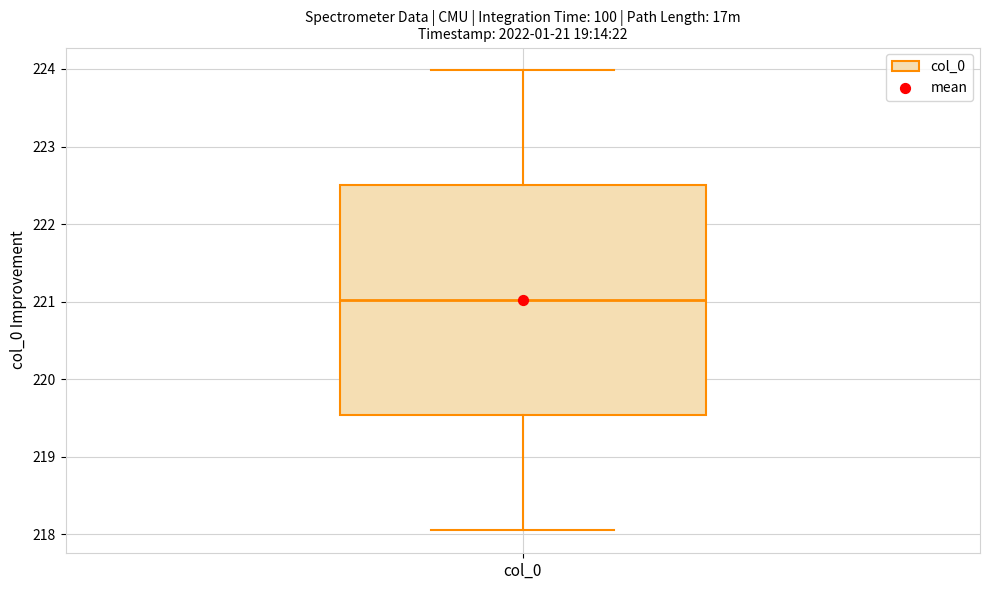

Transcribe this box plot: give where the median line is, the range the box spans, and where the two whiskers end, as read against the y-axis. The values are not printed on the chart, so give them approximately, as read against the axis.

median 221.0, box 219.5 to 222.5, whiskers 218.1 to 224.0